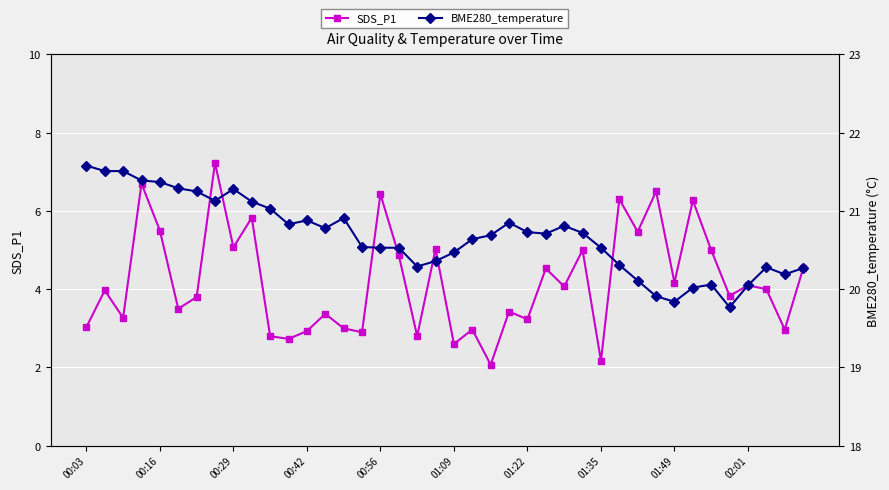

What value does the SDS_P1 series have at 15?

2.9